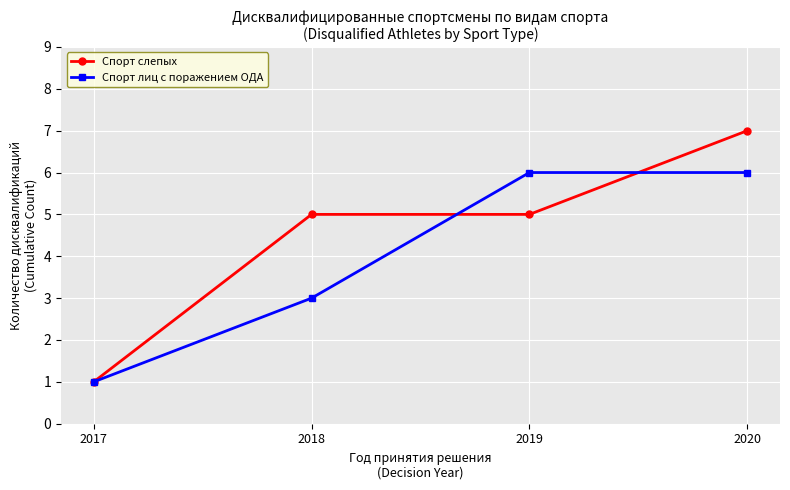

Is it true that Спорт лиц с поражением ОДА equals 8 at 2019?

False